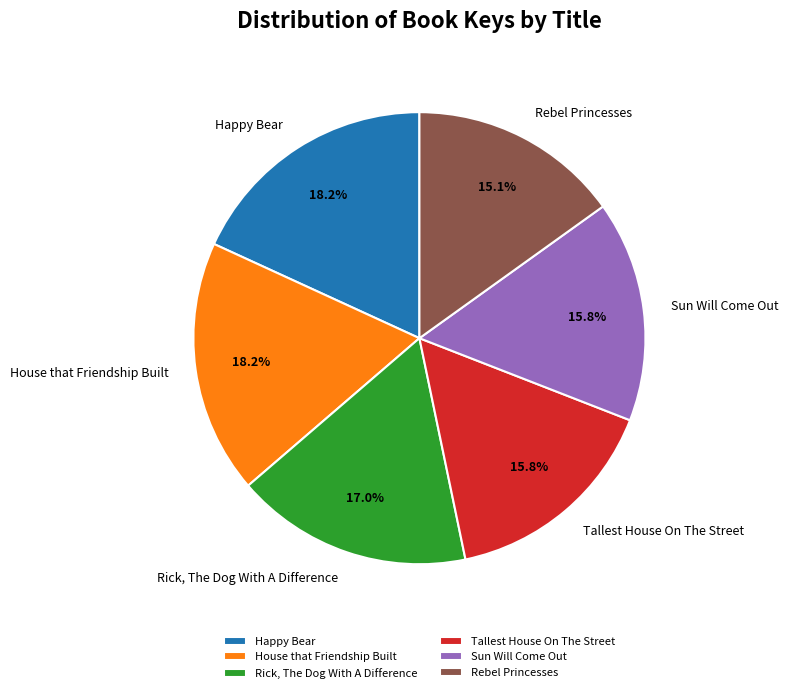

Which category has the smallest portion of the pie?

Rebel Princesses